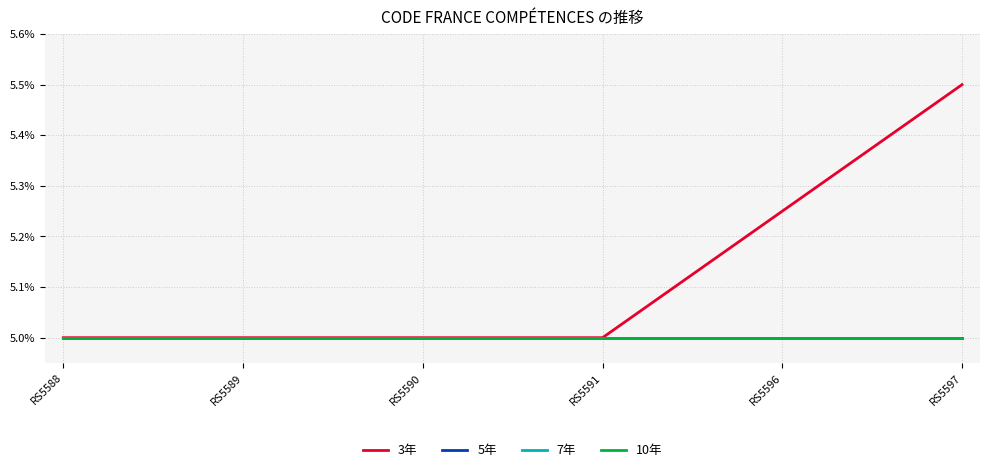

Where is 5年 nearest to the value 5?

RS5588